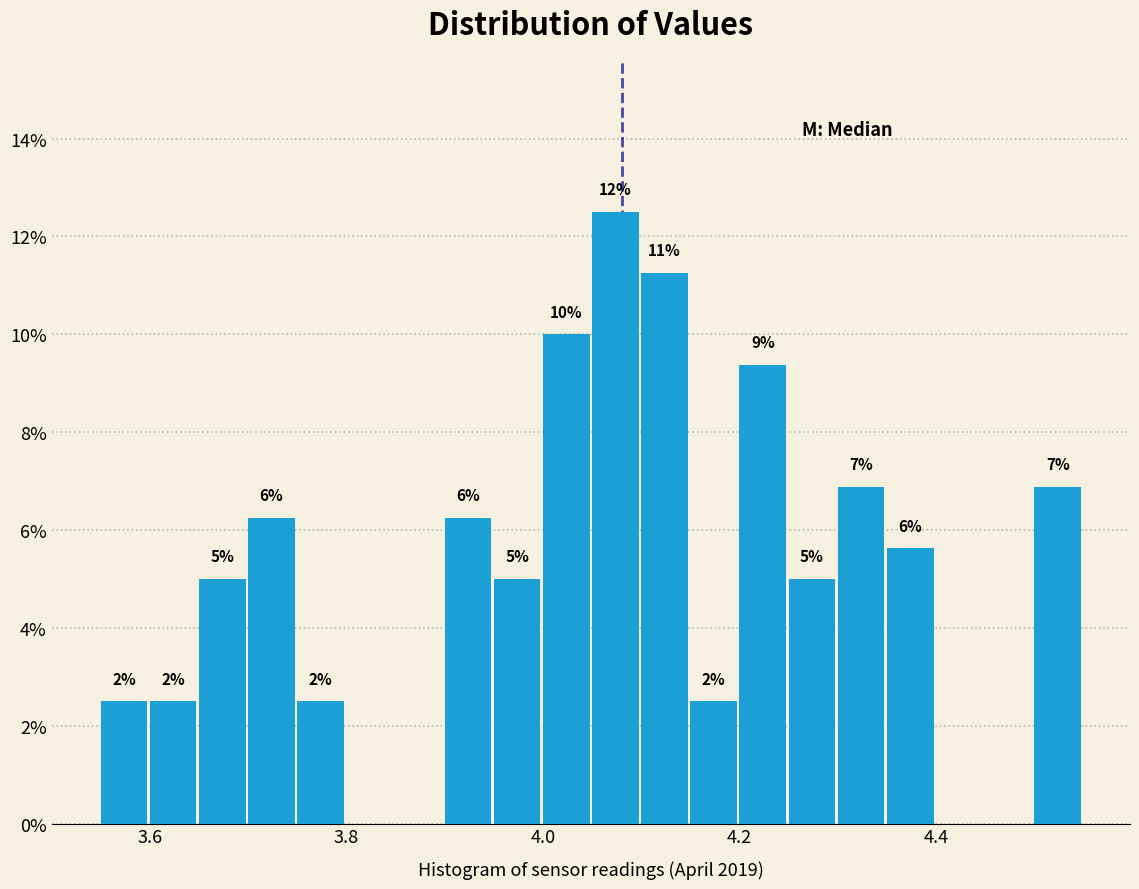

Around what value on the x-axis is the tallest bar? Give the approximate position of its centre, as read against the axis.

4.08